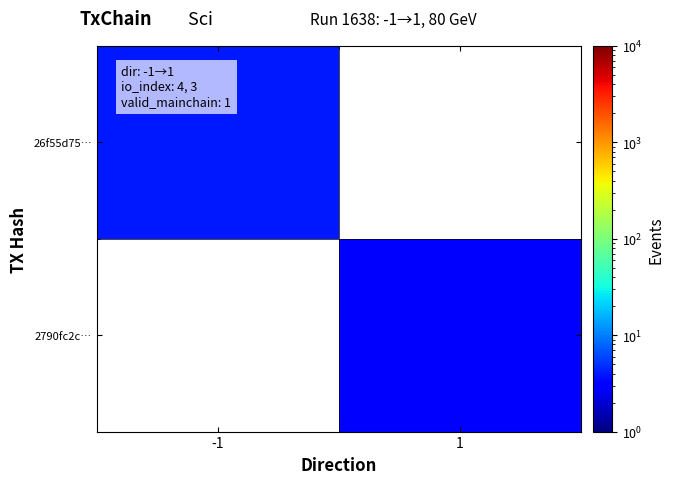

Between 1 and -1, which is larger?

-1